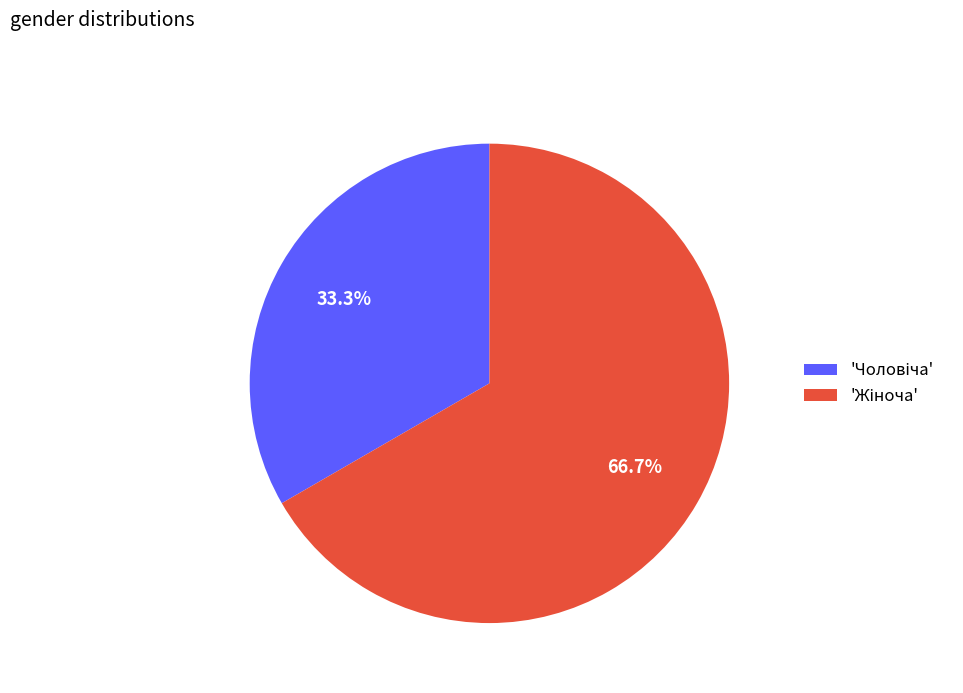

To the nearest percent, what is the difference between the largest and smallest slice percentages?

33%